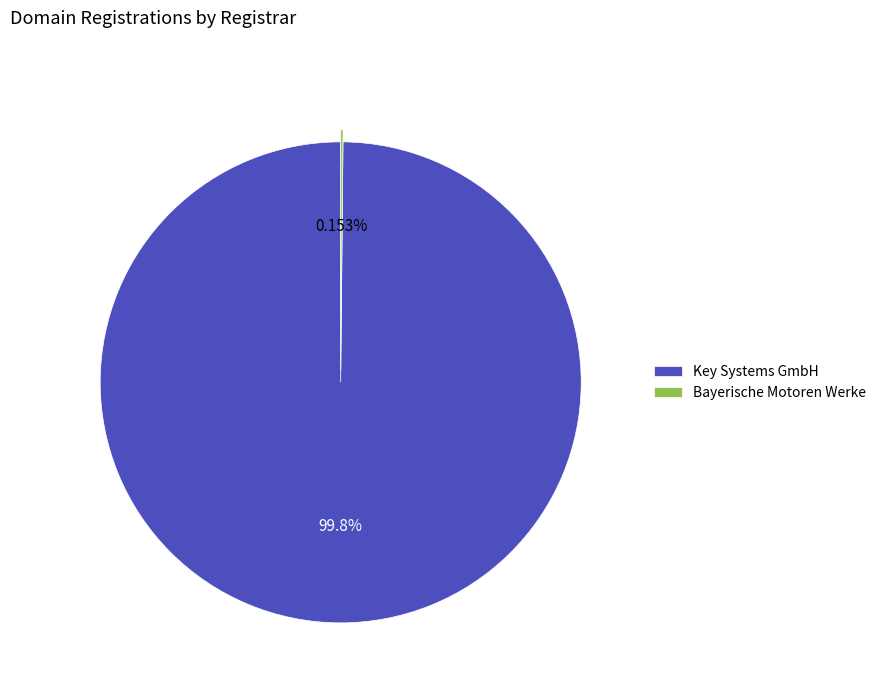

What is the largest slice in the pie chart?

Key Systems GmbH